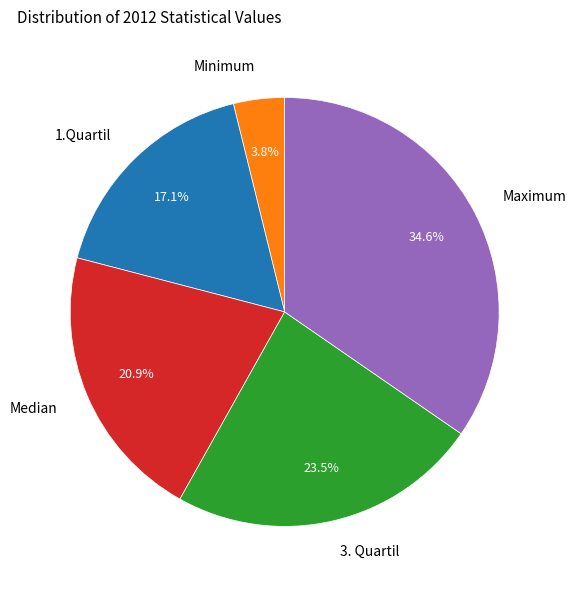

What is the largest slice in the pie chart?

Maximum